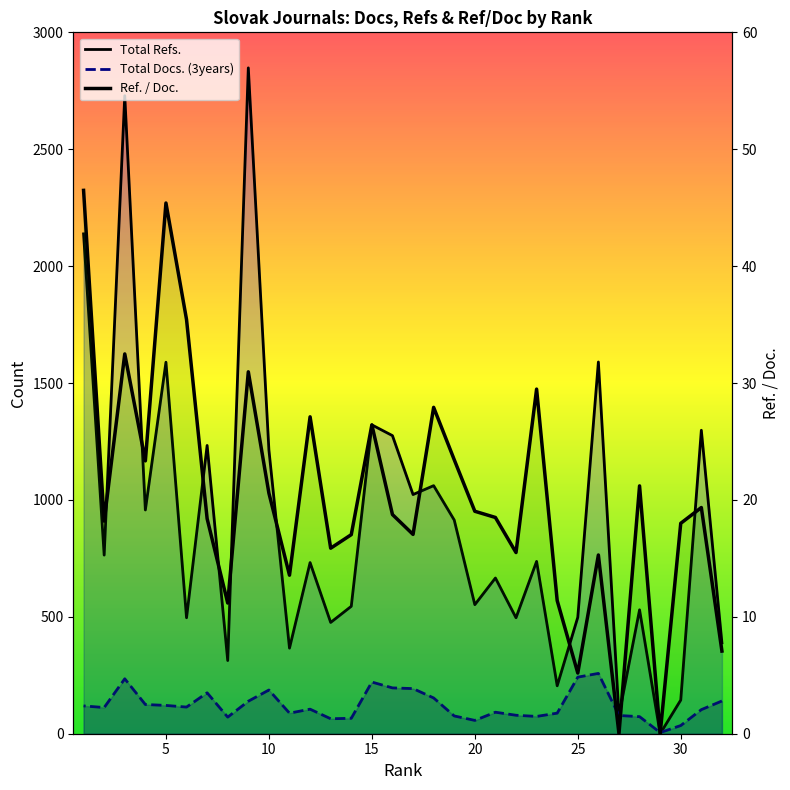

Is the value of Total Refs. at 27 greater than the value of Ref. / Doc. at 5?

Yes